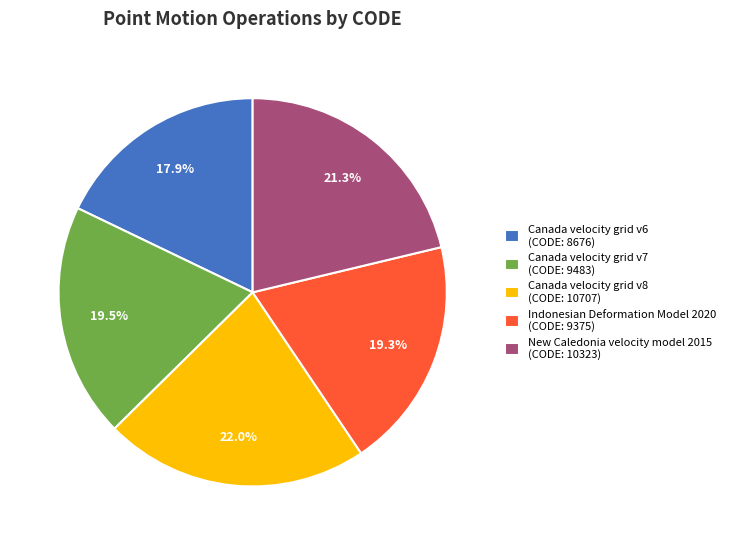

To the nearest percent, what percentage of the pie is Canada velocity grid v8?

22%